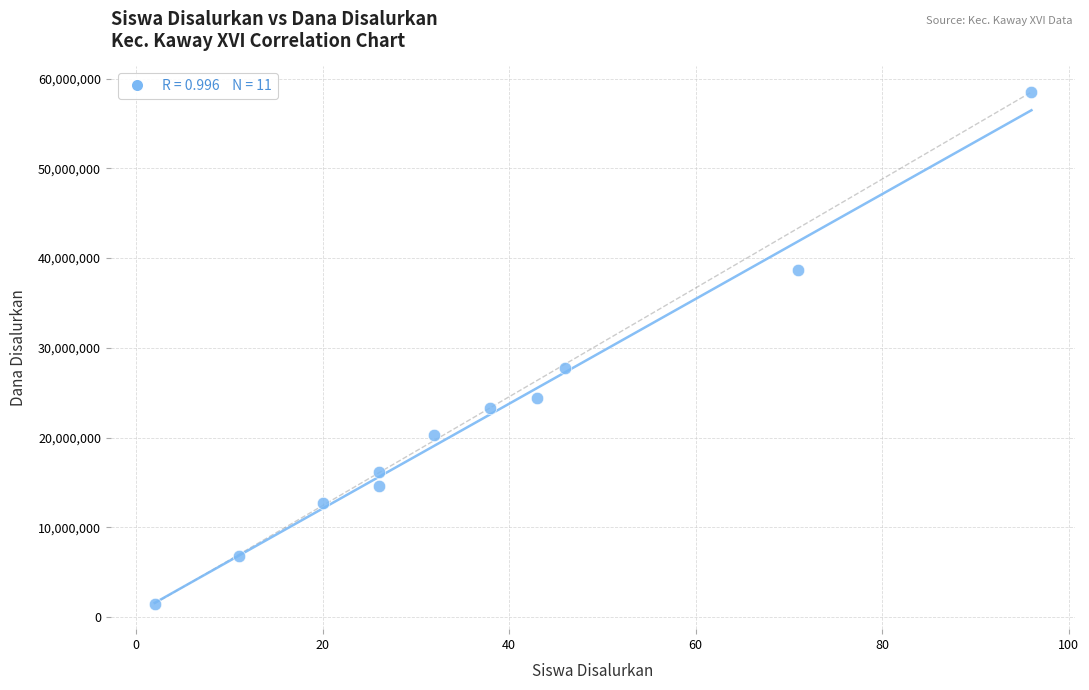

What is the average X value?

37